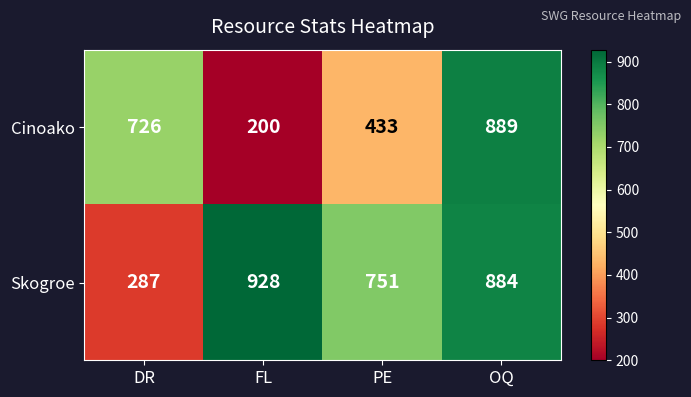

The value of Cinoako at DR is 726. True or false?

True